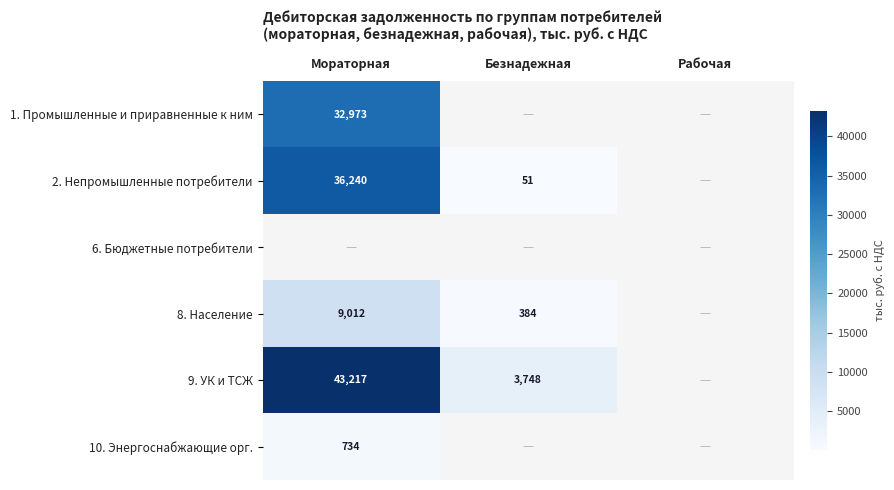

True or false: 1. Промышленные и приравненные к ним has a value of 32973 at Мораторная.

True